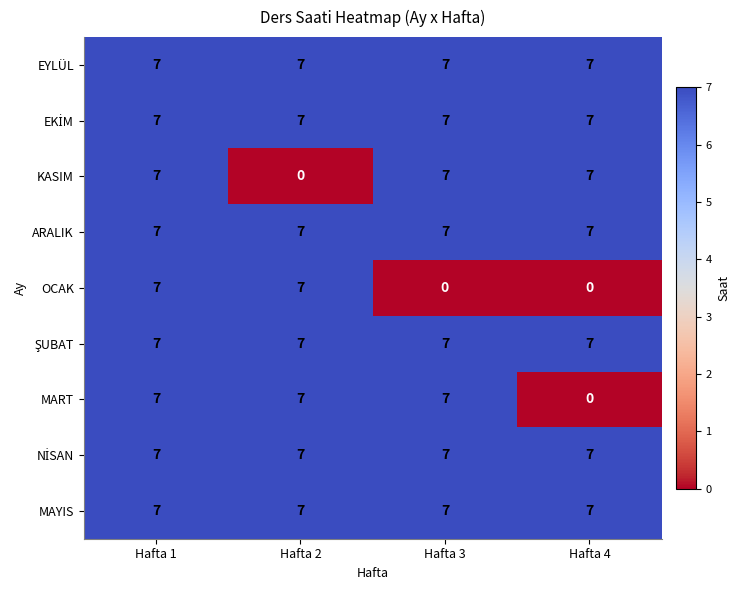

How many distinct data groups are displayed?

9